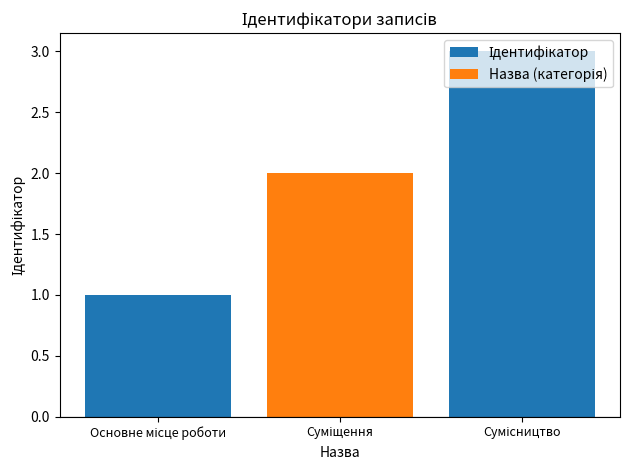

What is the greatest value displayed?

3